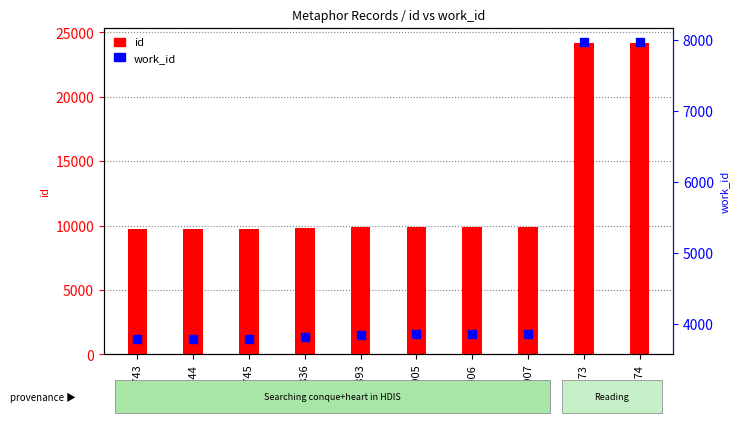

Between 9744 and 24173, which is larger?

24173